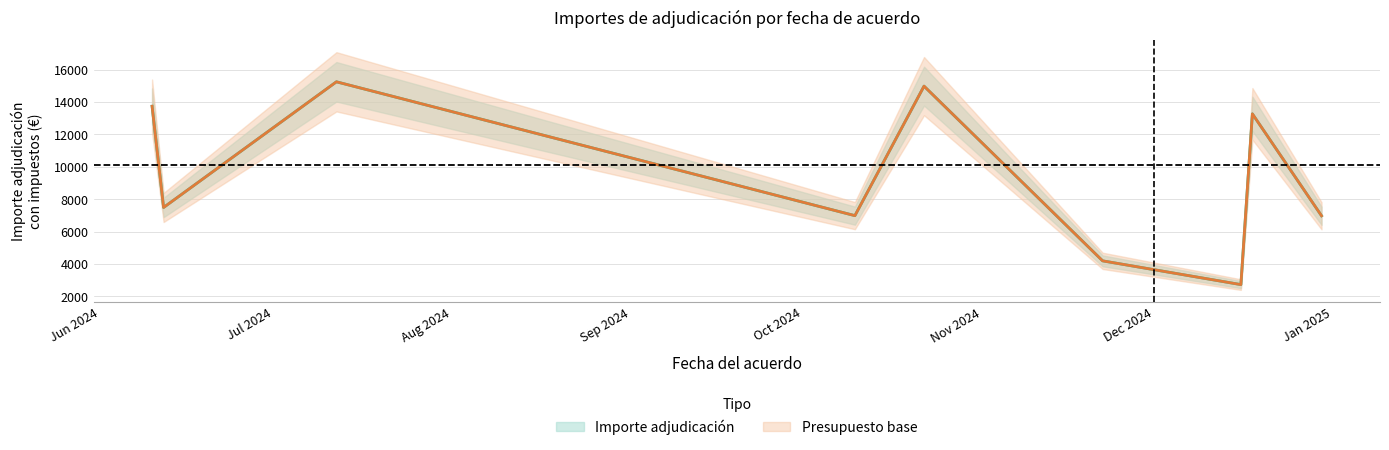

Where is Presupuesto base nearest to the value 8988?

2024-06-12